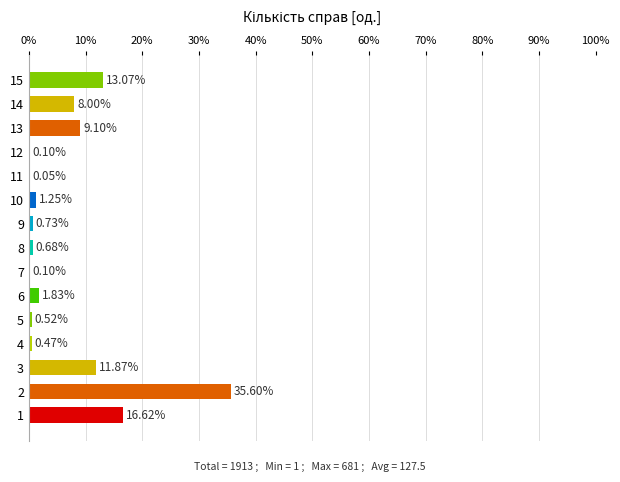

What is the change in value from 12 to 13?

+9.0